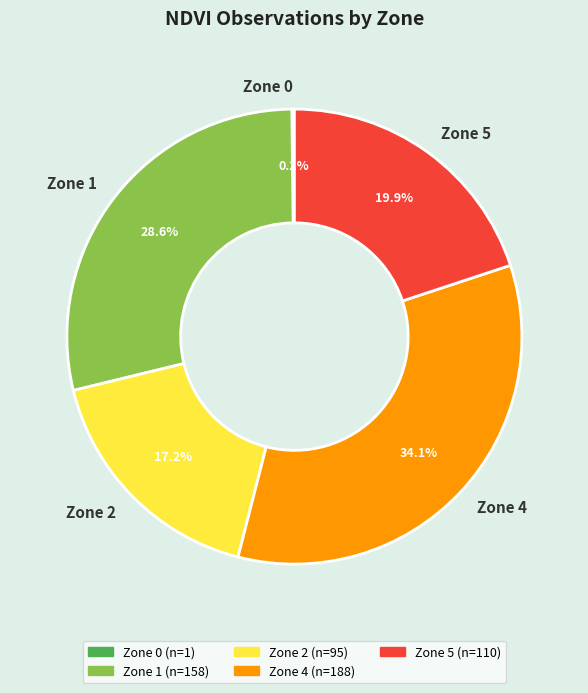

What is the largest slice in the pie chart?

Zone 4